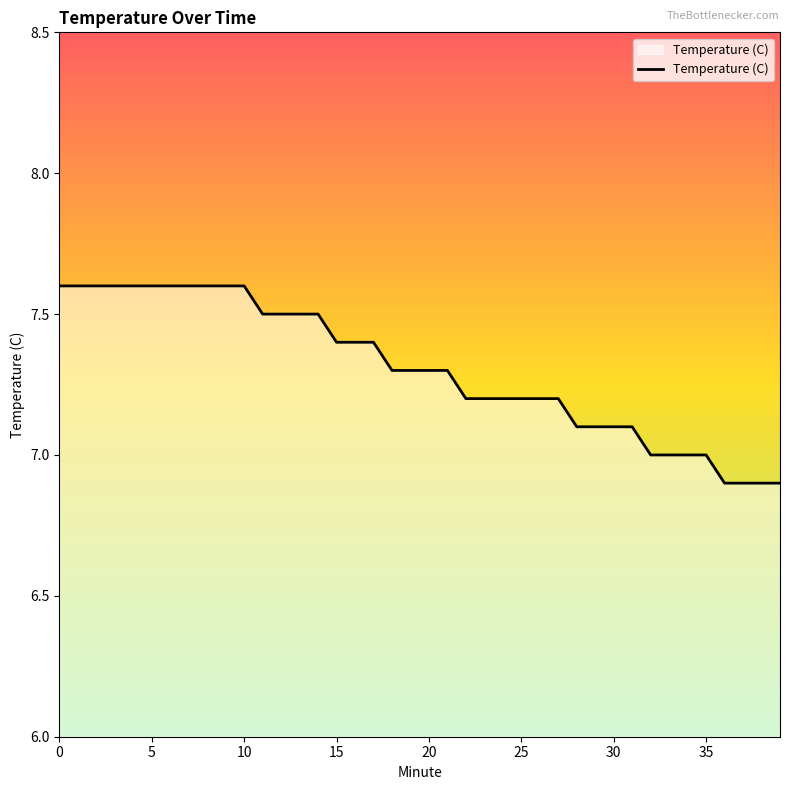

What is the difference between the maximum and minimum values?

0.7